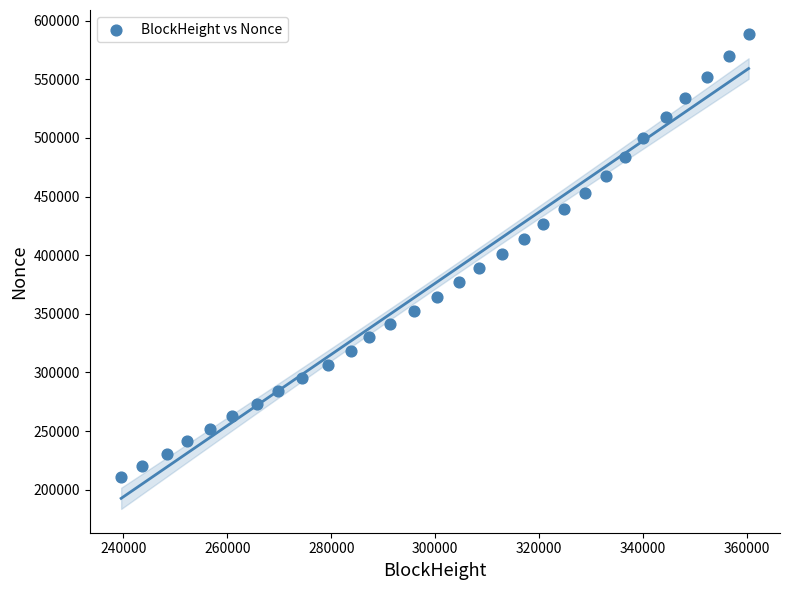

What is the range of Y values (max minus min)?

378244